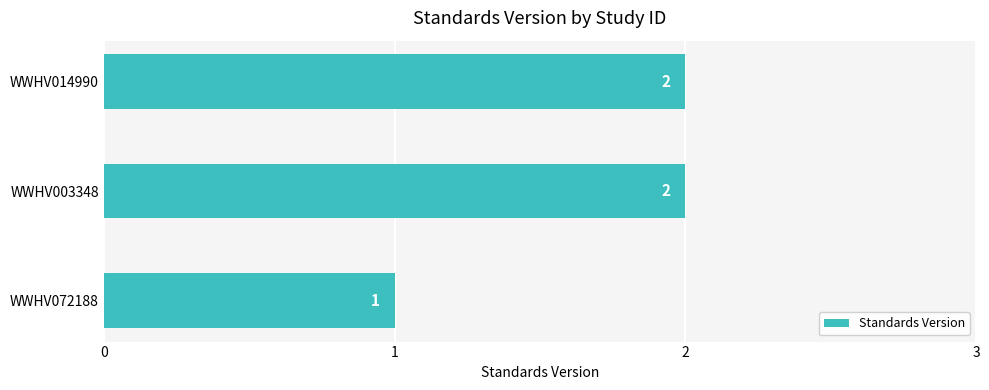

What is the change in value from WWHV072188 to WWHV014990?

+1